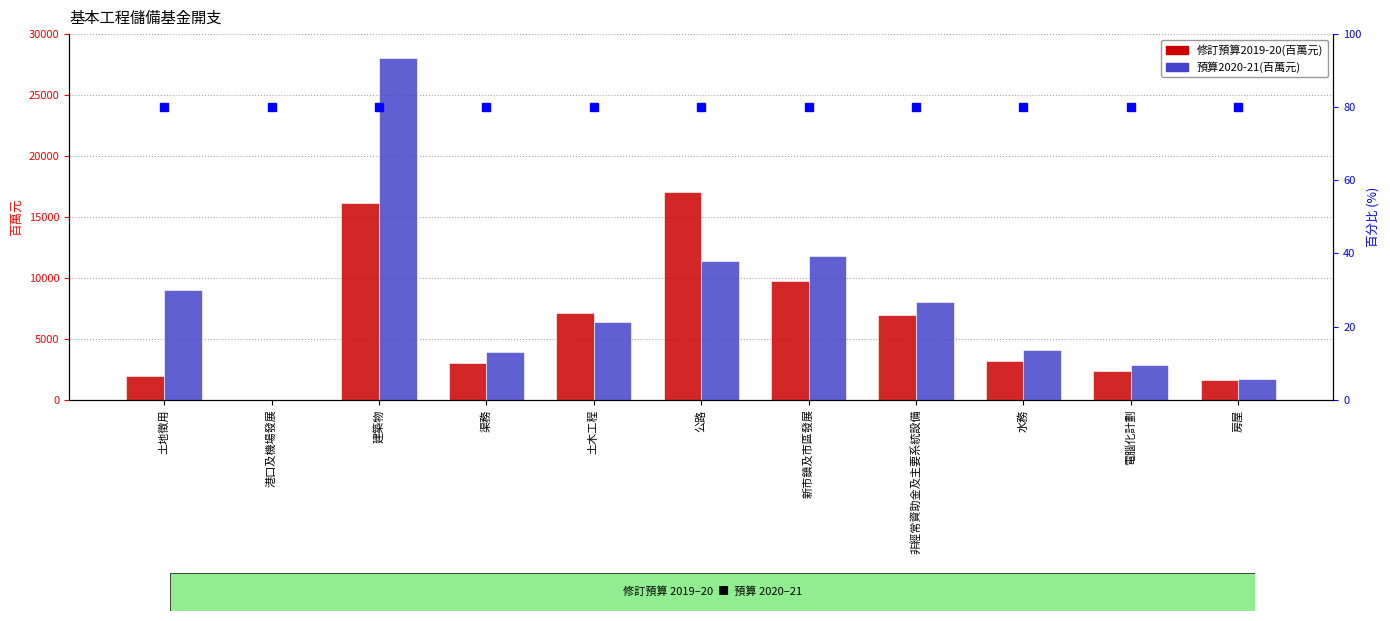

The value of 預算2020-21(百萬元) at 非經常資助金及主要系統設備 is 11151. True or false?

False